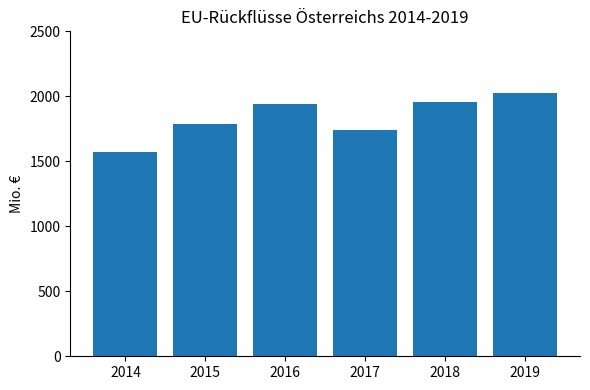

What is the ratio of the value at 2016 to the value at 2018?

1.0